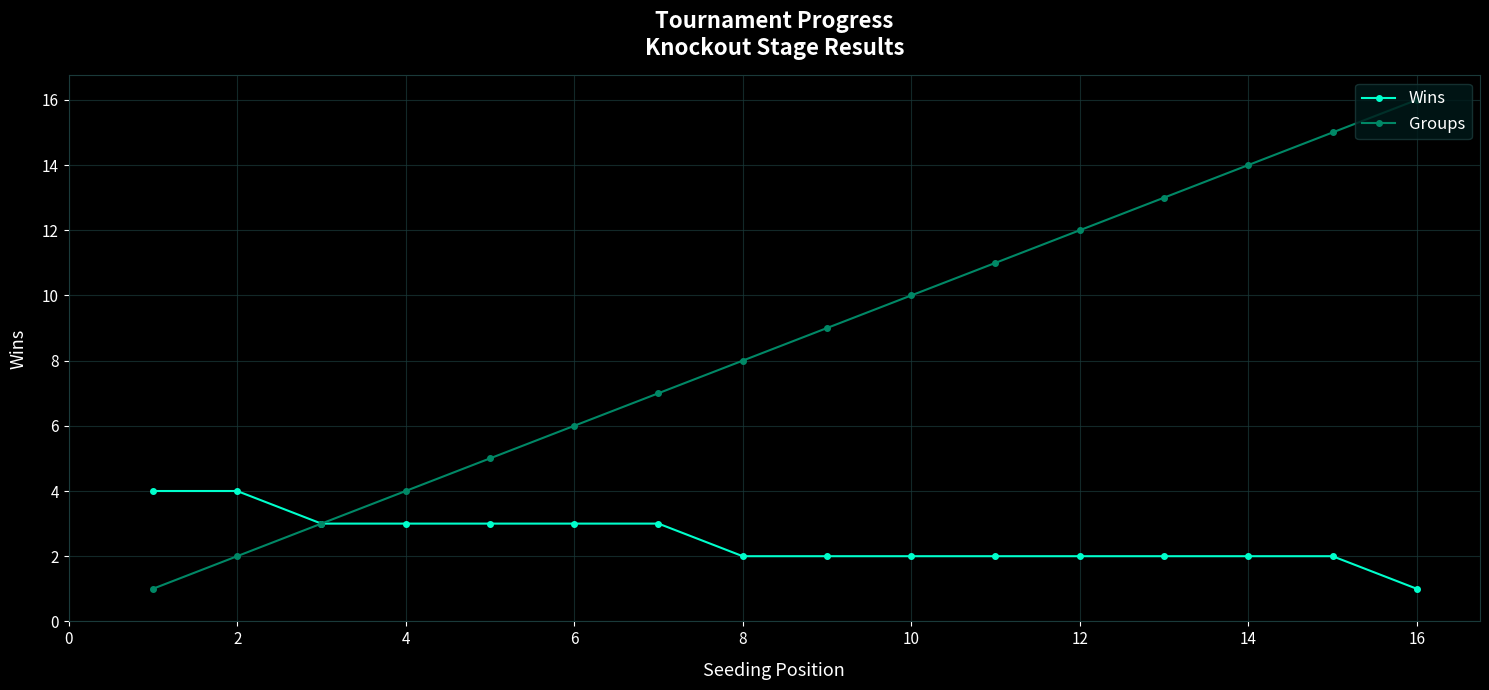

List the series in order of their peak value, lowest first.

Wins, Groups